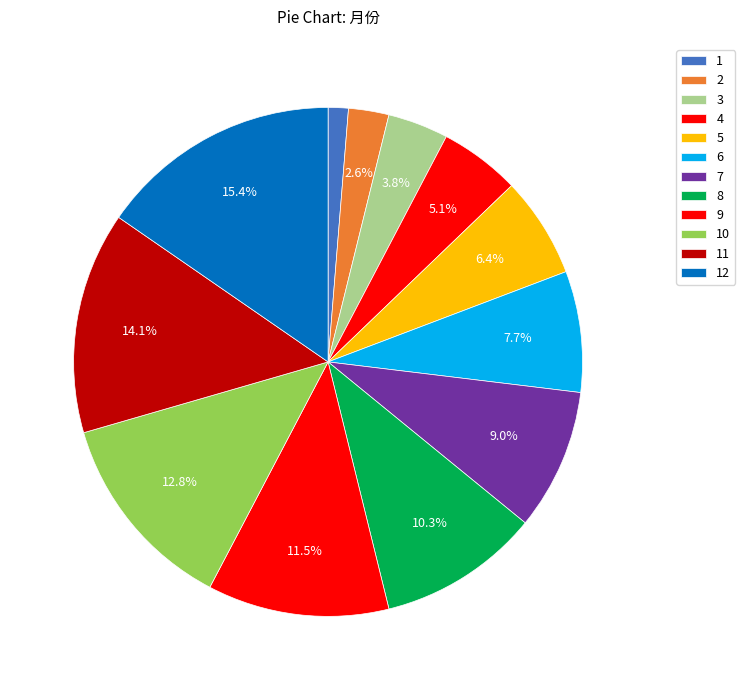

Does any single category account for the majority?

No